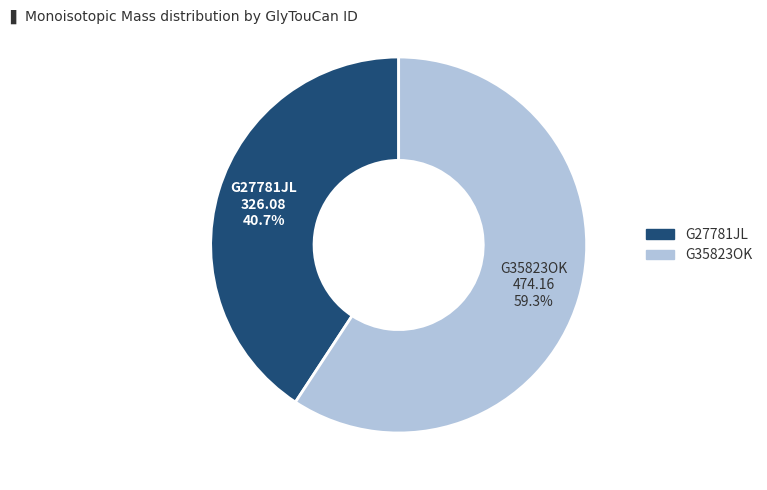

Which has a higher value, G27781JL or G35823OK?

G35823OK